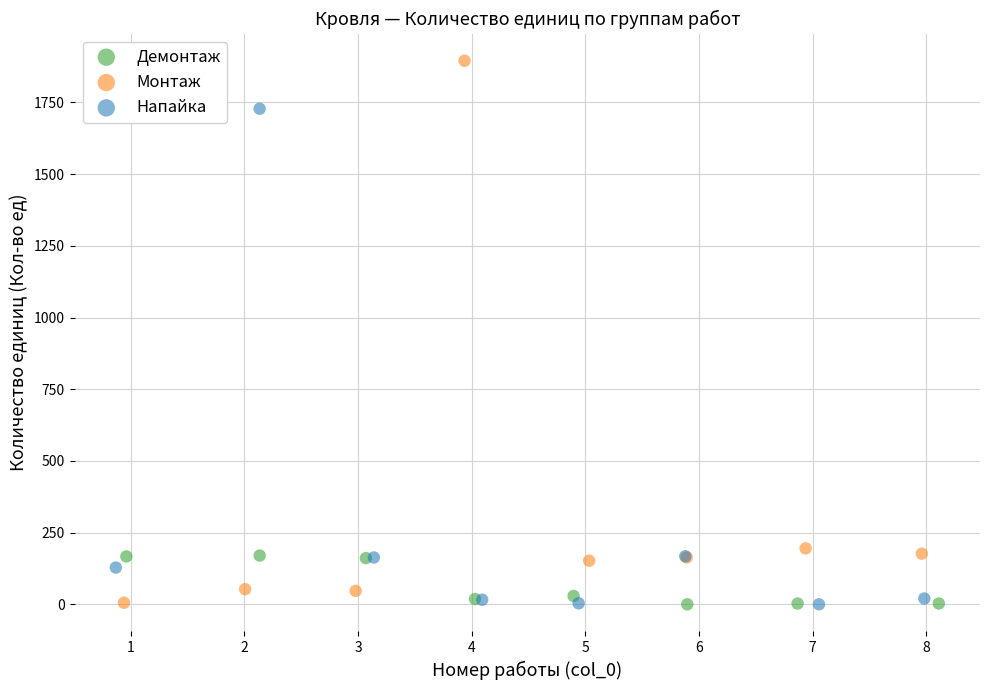

What are all the series names shown in the legend?

Демонтаж, Монтаж, Напайка